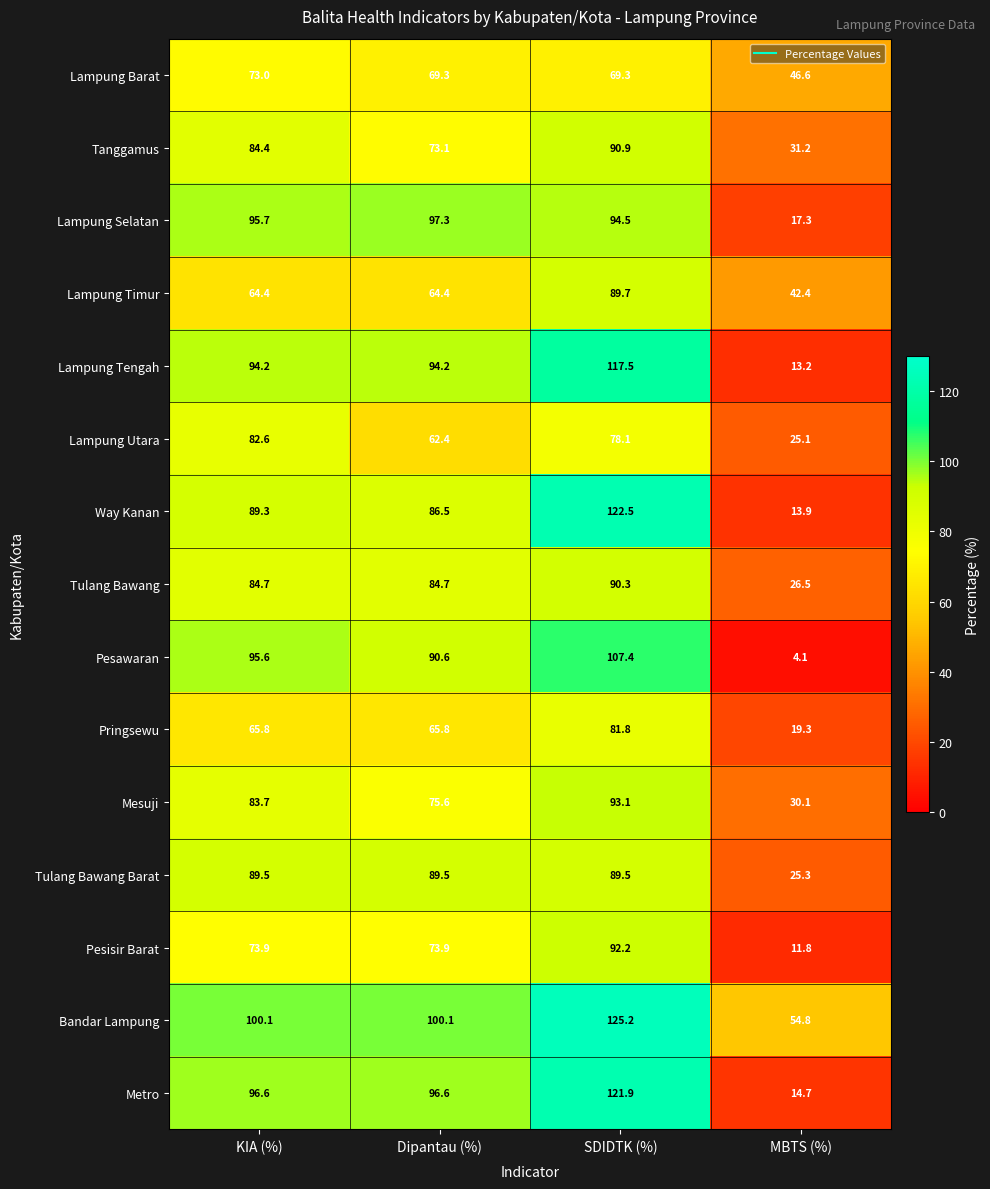

What is the spread (max minus min) of values at SDIDTK (%)?

55.9